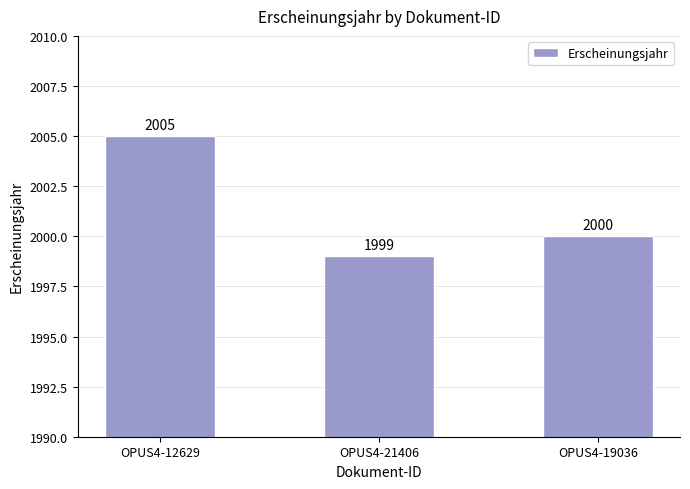

Reading left to right, what are all the values shown in this chart?

OPUS4-12629=2005	OPUS4-21406=1999	OPUS4-19036=2000